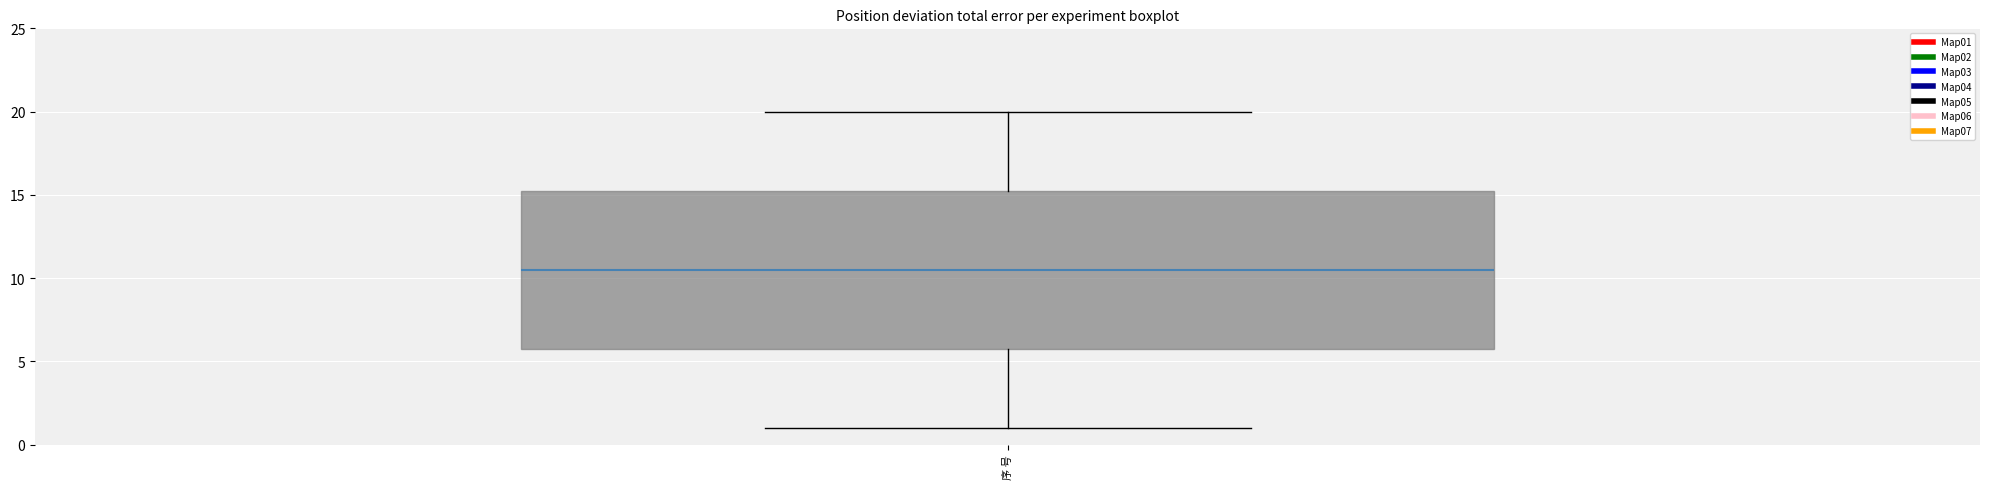

Transcribe this box plot: give where the median line is, the range the box spans, and where the two whiskers end, as read against the y-axis. The values are not printed on the chart, so give them approximately, as read against the axis.

median 10.5, box 6.0 to 15.5, whiskers 1.0 to 20.0